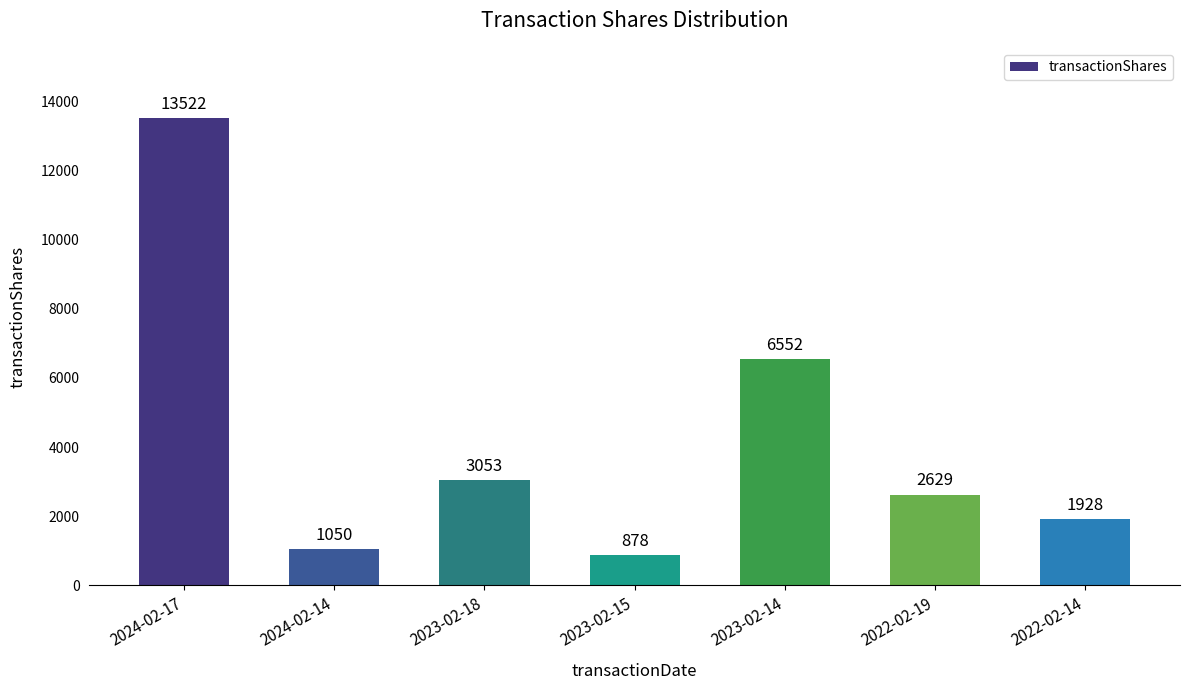

List the labels in order of value, smallest first.

2023-02-15, 2024-02-14, 2022-02-14, 2022-02-19, 2023-02-18, 2023-02-14, 2024-02-17